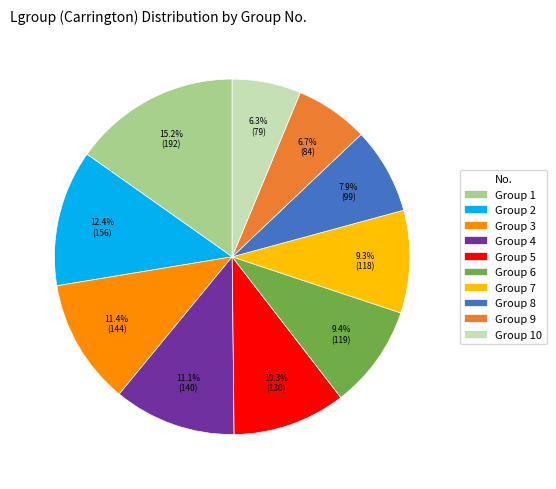

How much of the chart is everything except Group 7?

90.7%